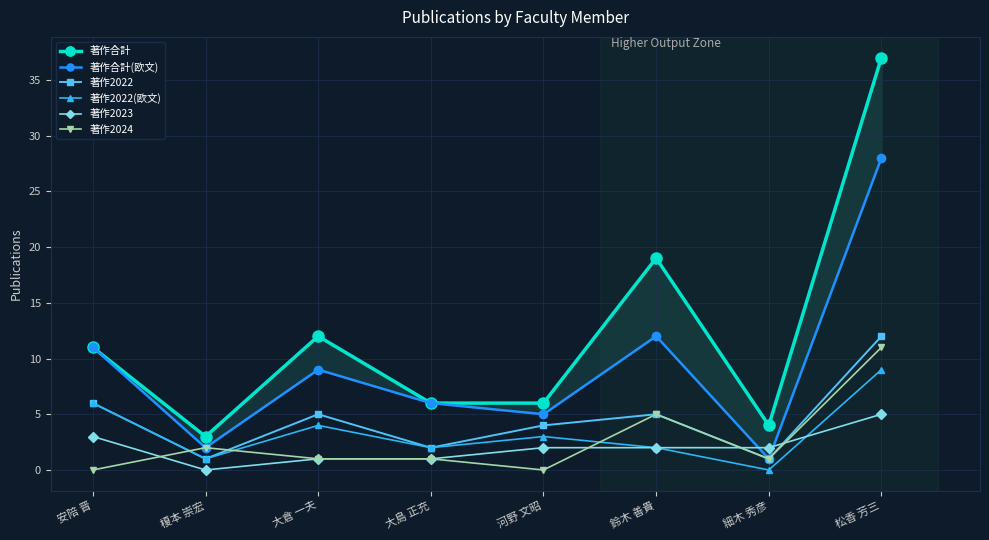

At which category does 著作2022 reach its first local valley?

榎本 崇宏